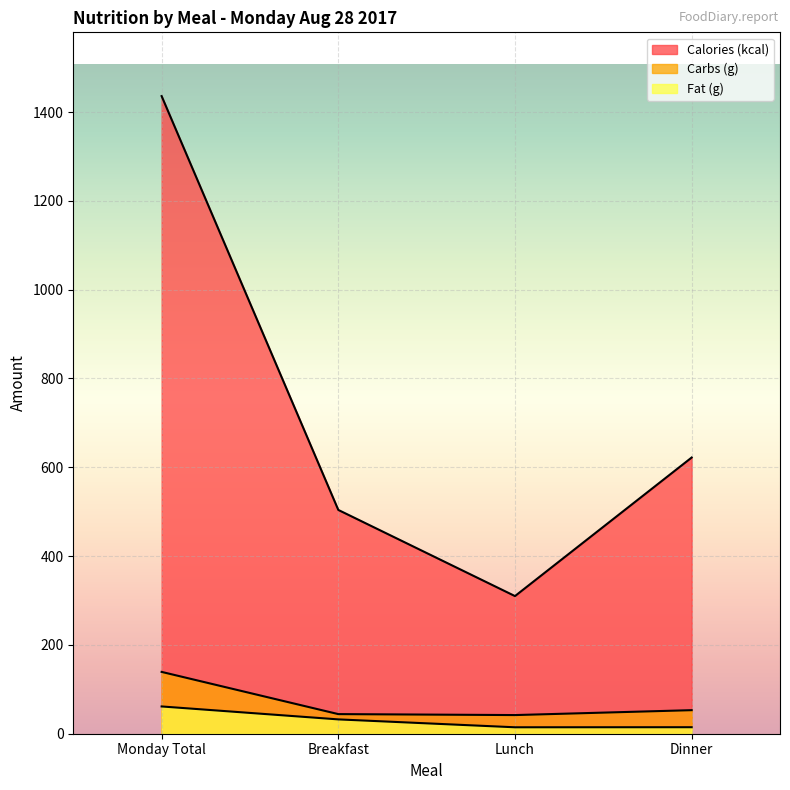

Which series has the largest total across all categories?

Calories (kcal)